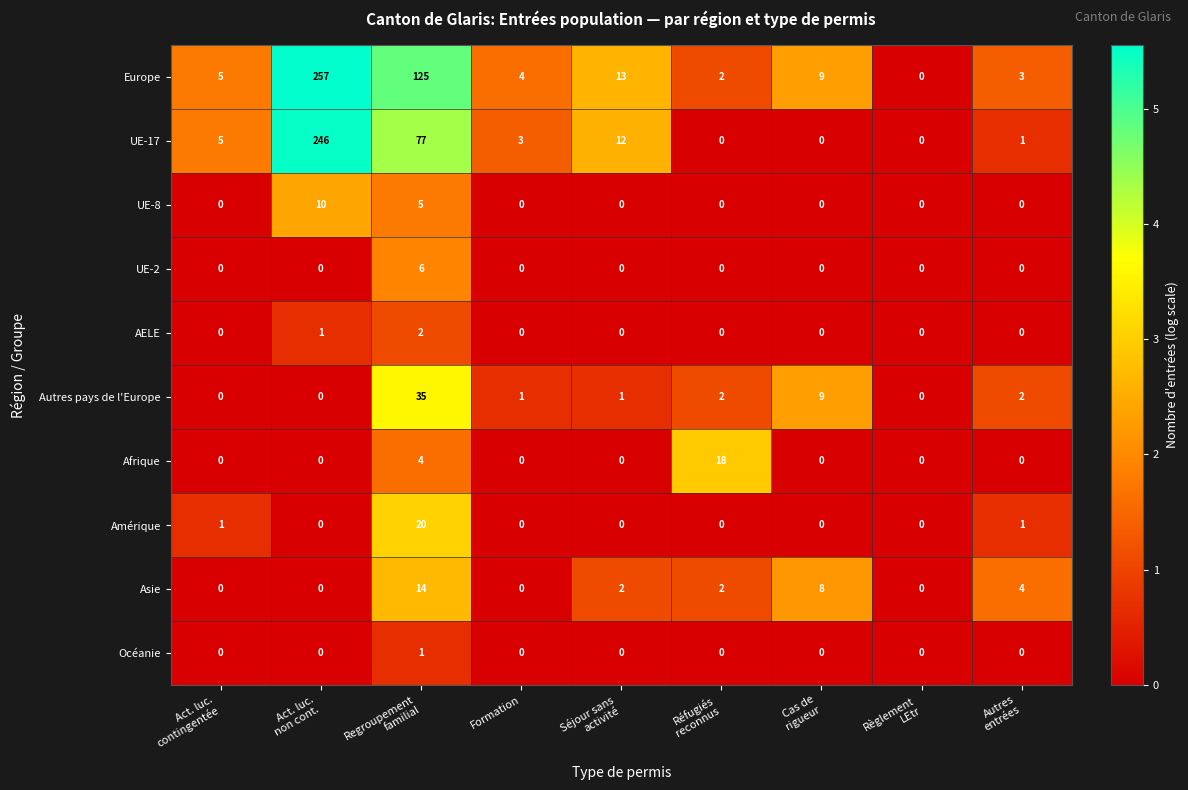

What is the maximum value for Afrique?

18